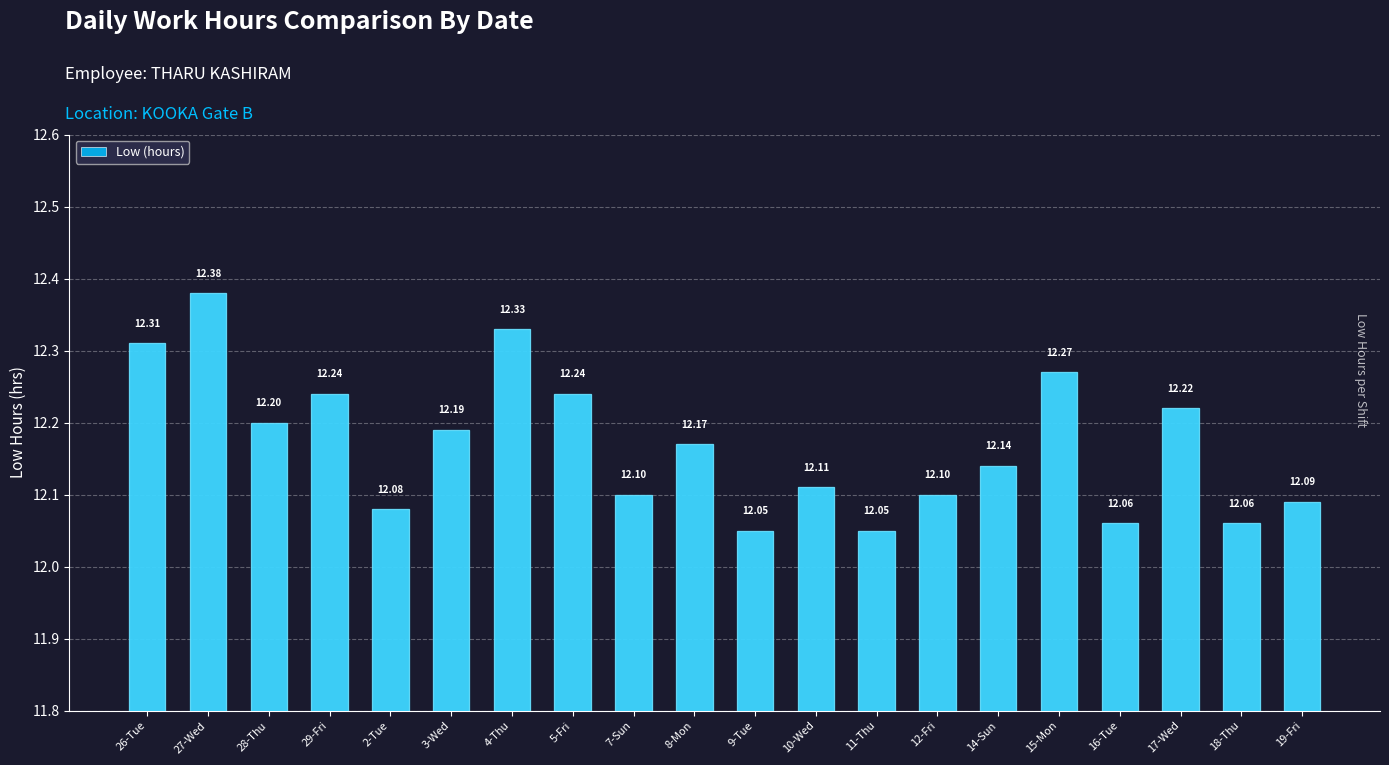

What is the ratio of the value at 27-Wed to the value at 28-Thu?

1.0